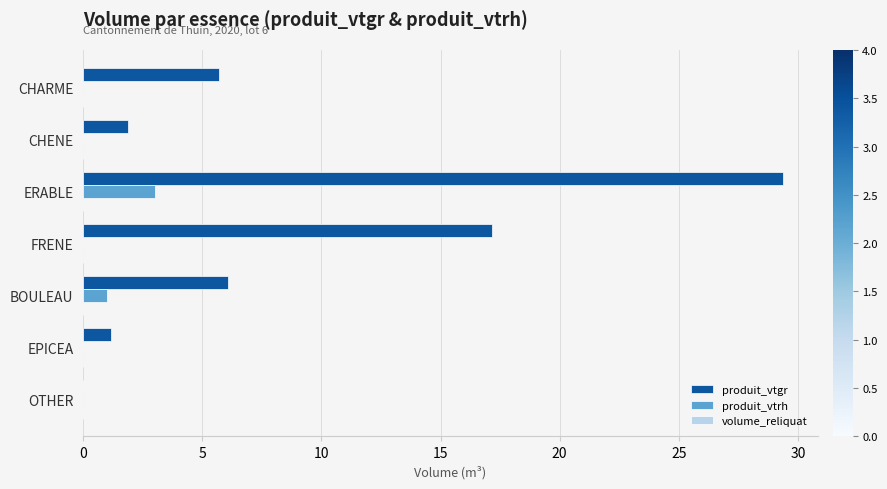

Which category has the highest value across all series?

ERABLE